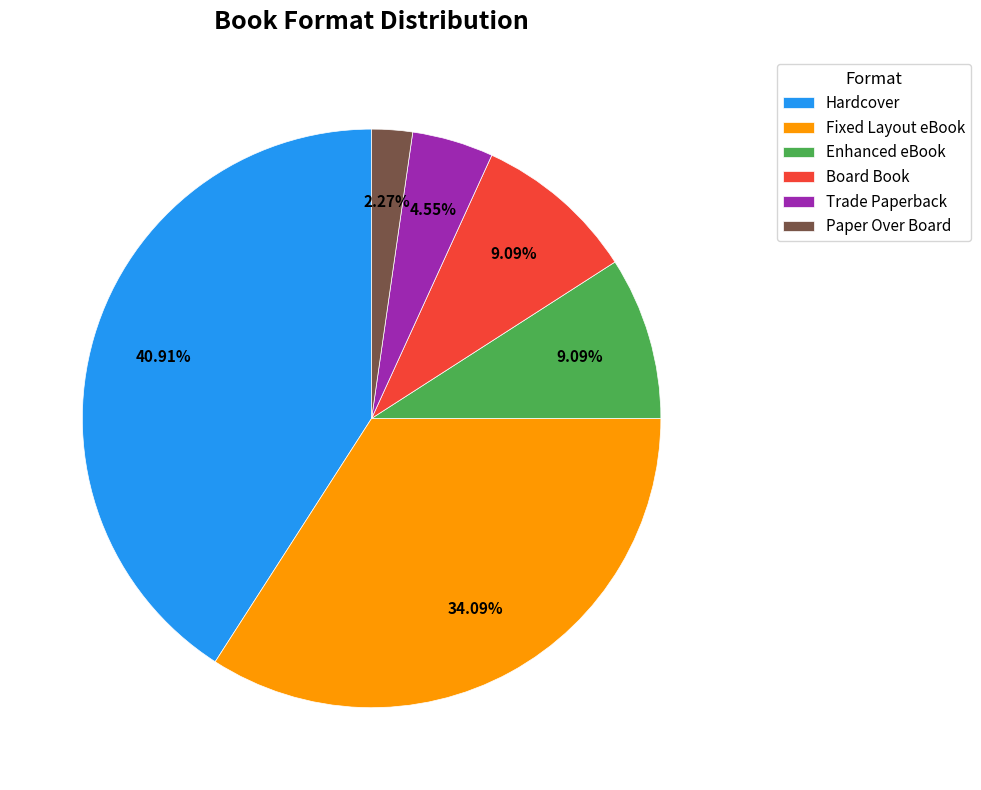

What percentage is the Paper Over Board slice, to the nearest percent?

2%